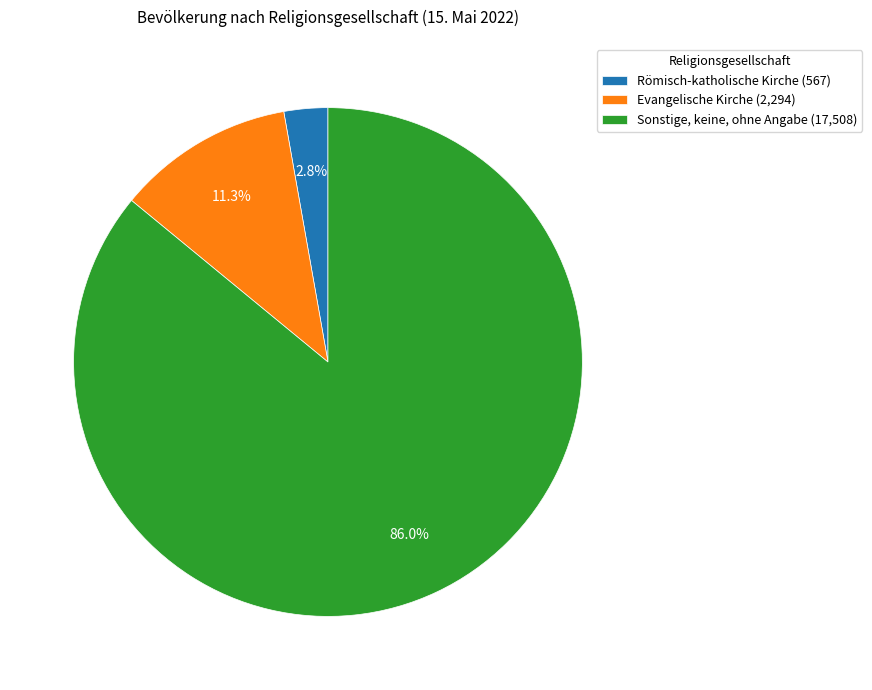

What portion of the pie excludes Evangelische Kirche (2,294)?

88.7%